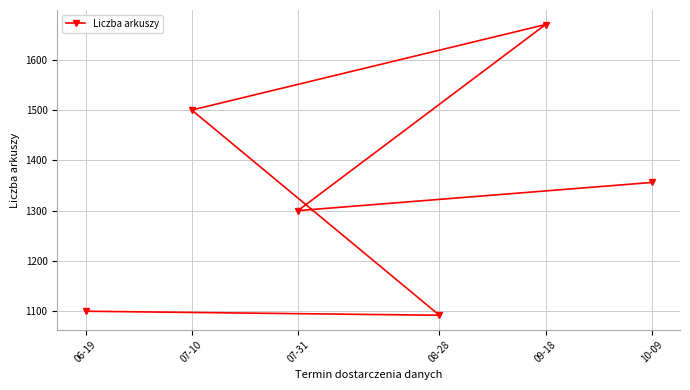

What is the minimum value shown in the chart?

1092